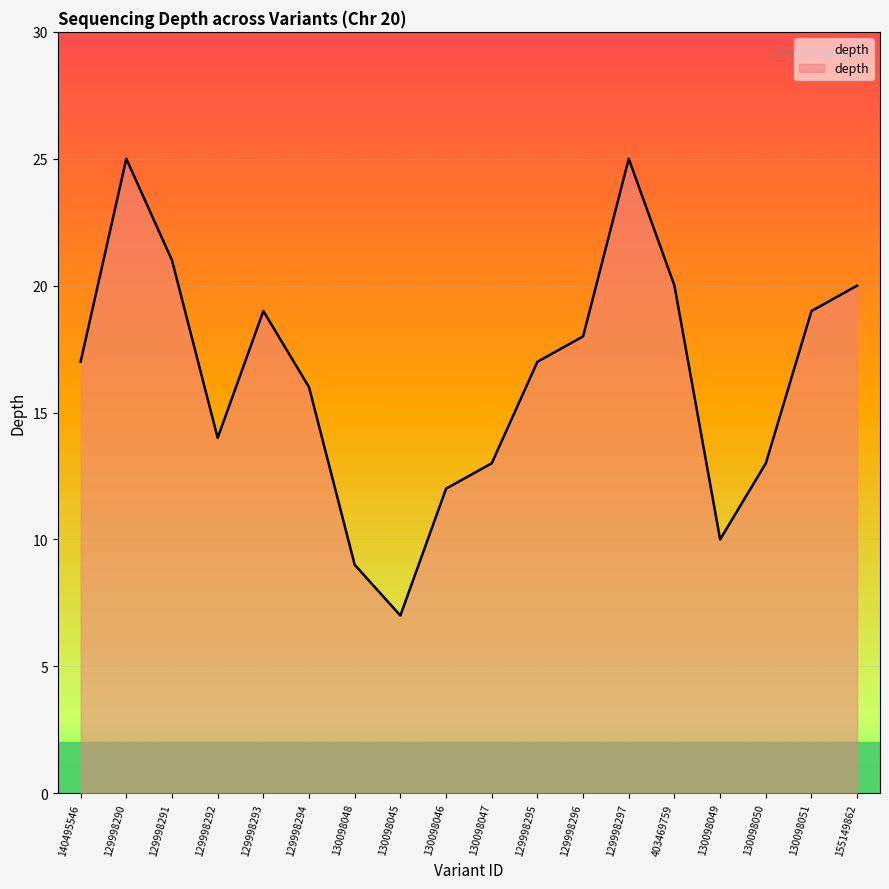

True or false: the data has more than 0 interior local peaks.

True